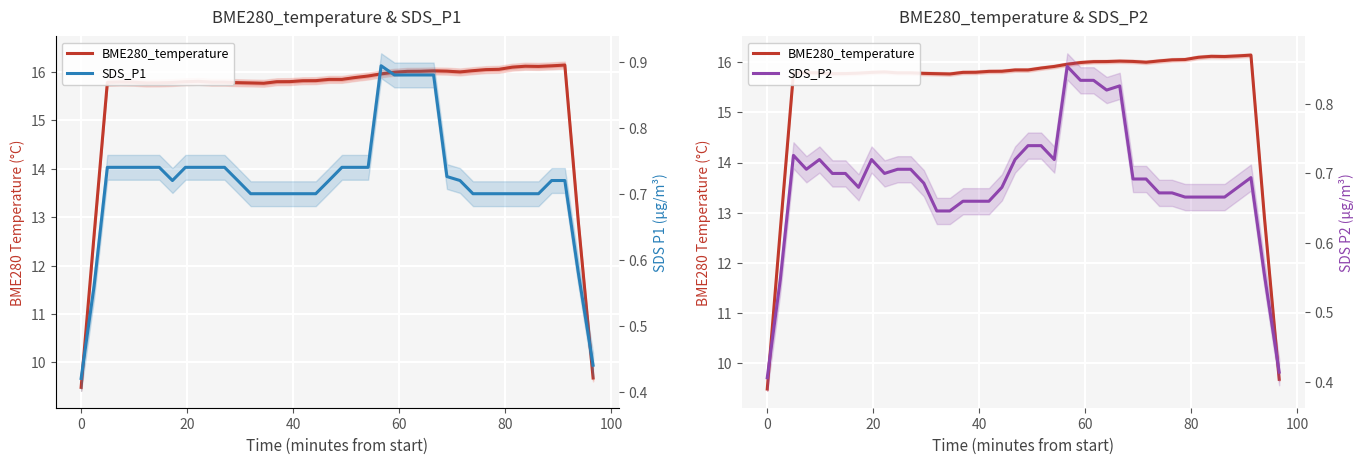

Is it true that SDS_P2 equals 1.0 at 36?

False